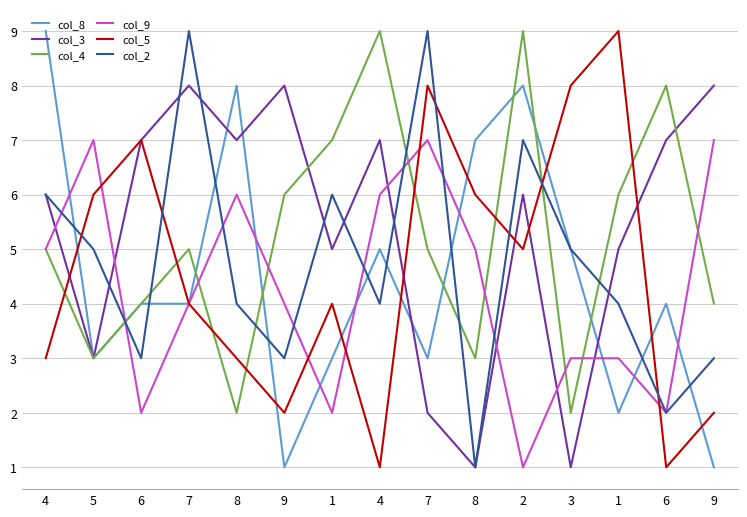

Is this an area chart (filled region under the line)?

No